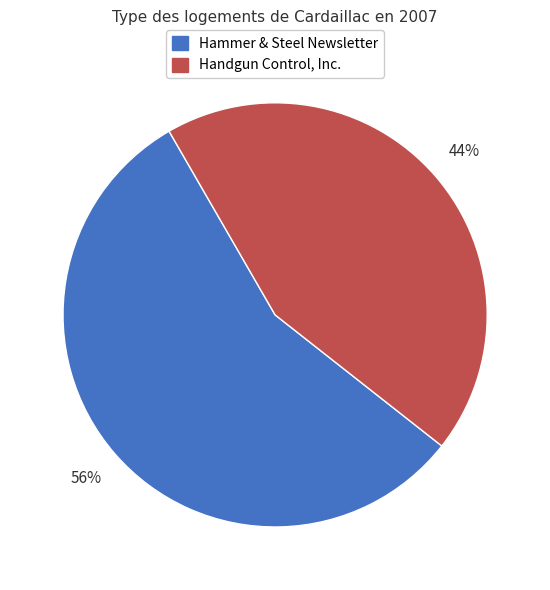

Is it true that Handgun Control, Inc. is 44% of the pie?

True